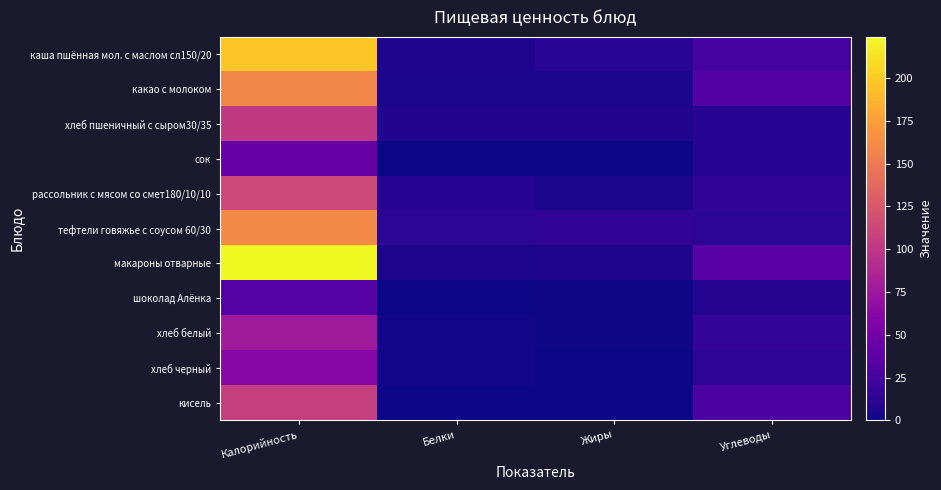

Between Белки and Жиры, which series saw the biggest shift?

рассольник с мясом со смет180/10/10